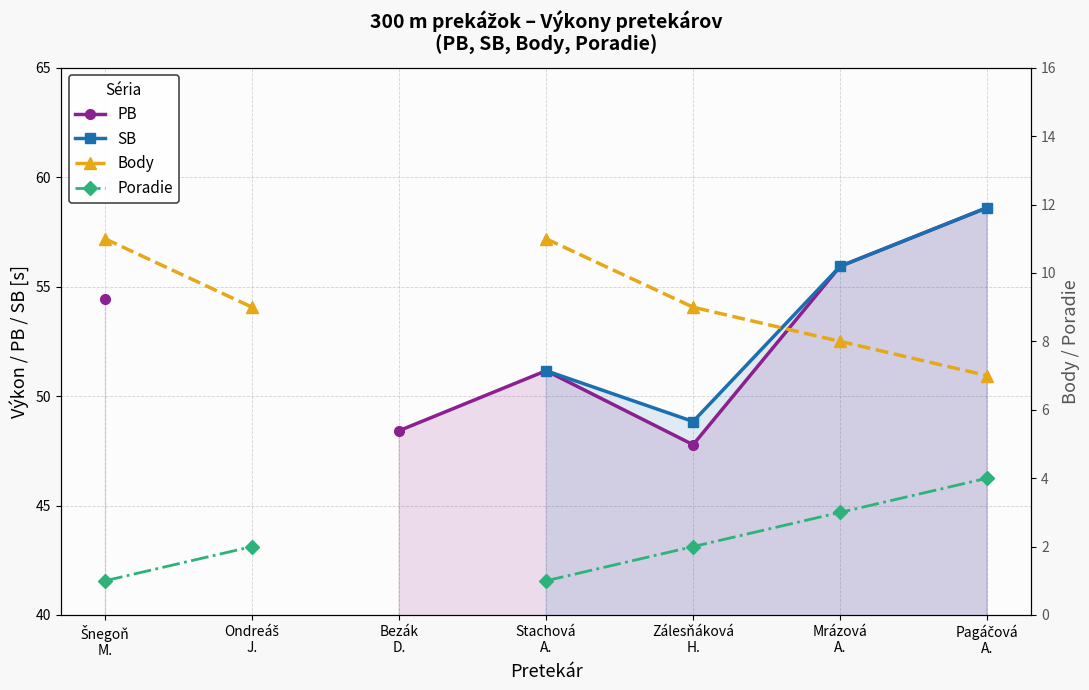

Read the Poradie value at Šnegoň
M..

1.0